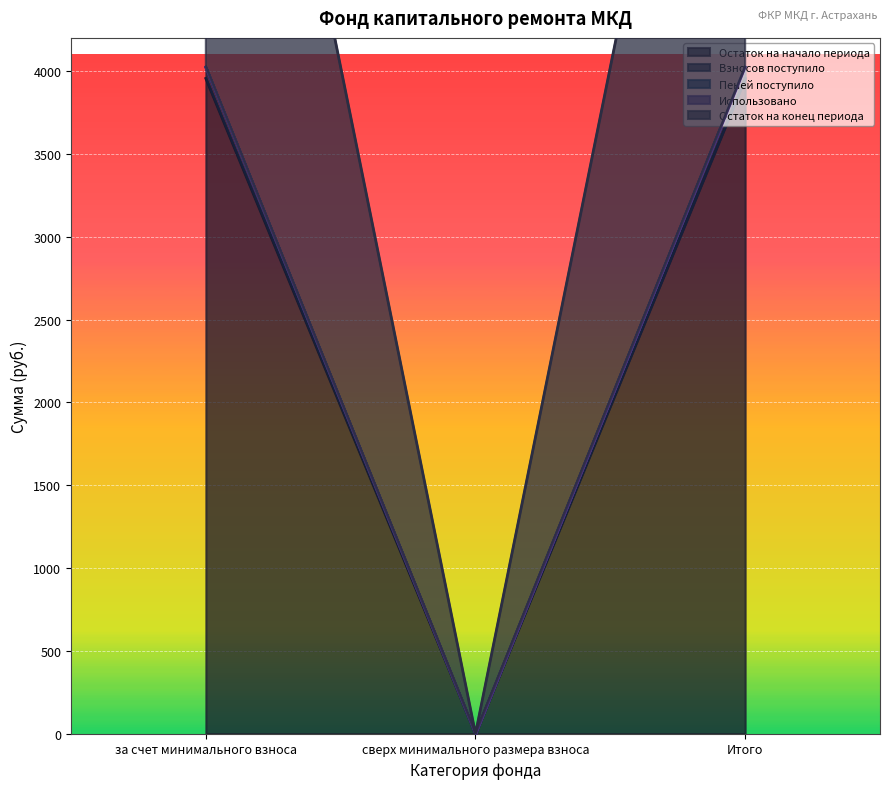

Which label corresponds to the smallest value in the chart?

сверх минимального размера взноса